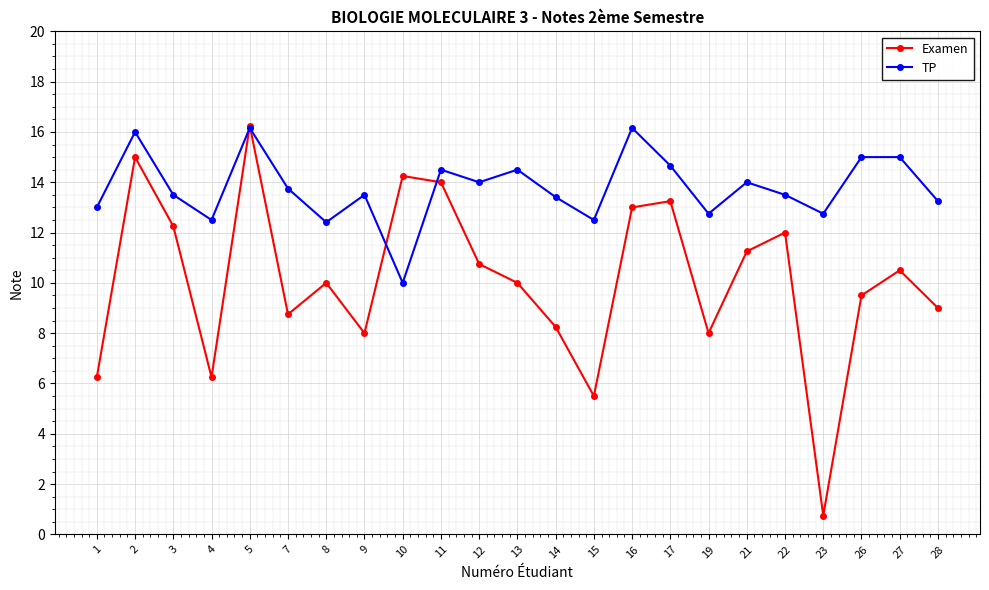

True or false: TP has more than 0 points higher than both neighbors.

True